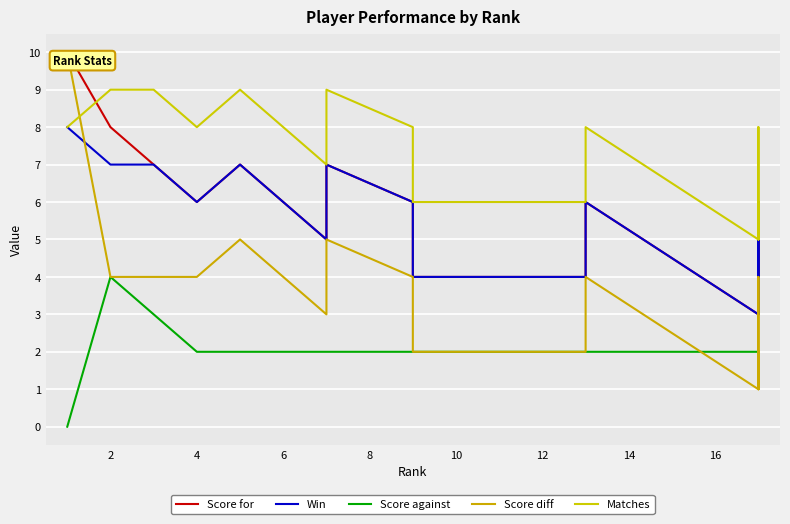

At which label is Score against closest to 2?

6